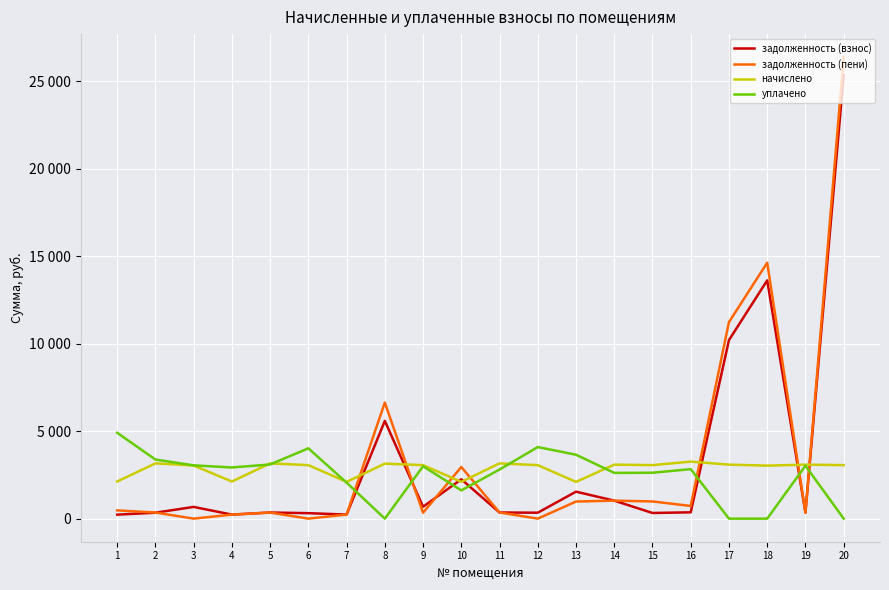

The задолженность (пени) series shows 14635.3 at 18. True or false?

True